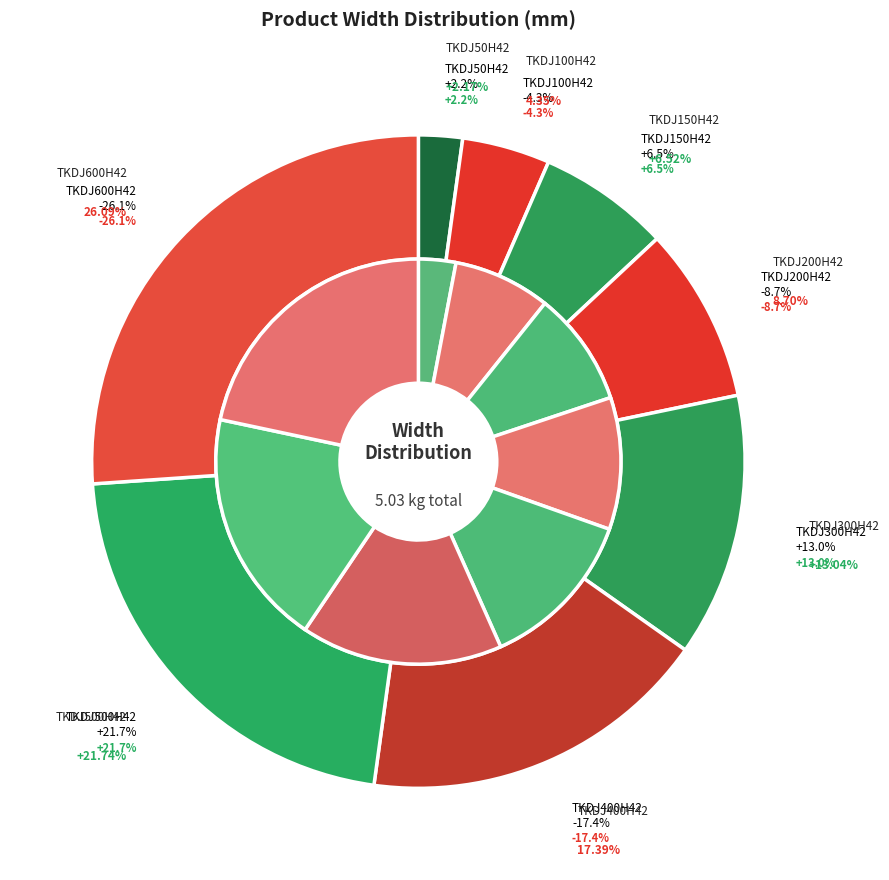

The TKDJ200H42 slice represents 22% of the pie. True or false?

False